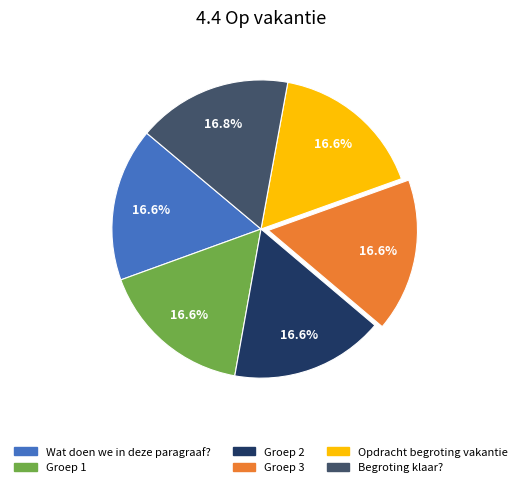

Is Groep 3 the majority of the pie?

No